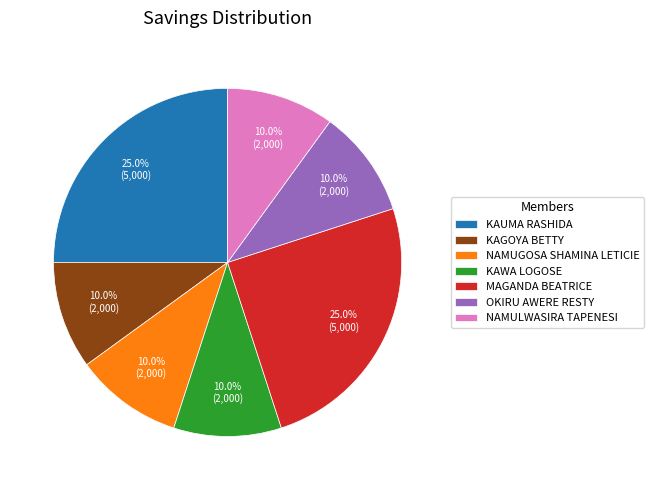

To the nearest percent, what portion does KAWA LOGOSE represent?

10%